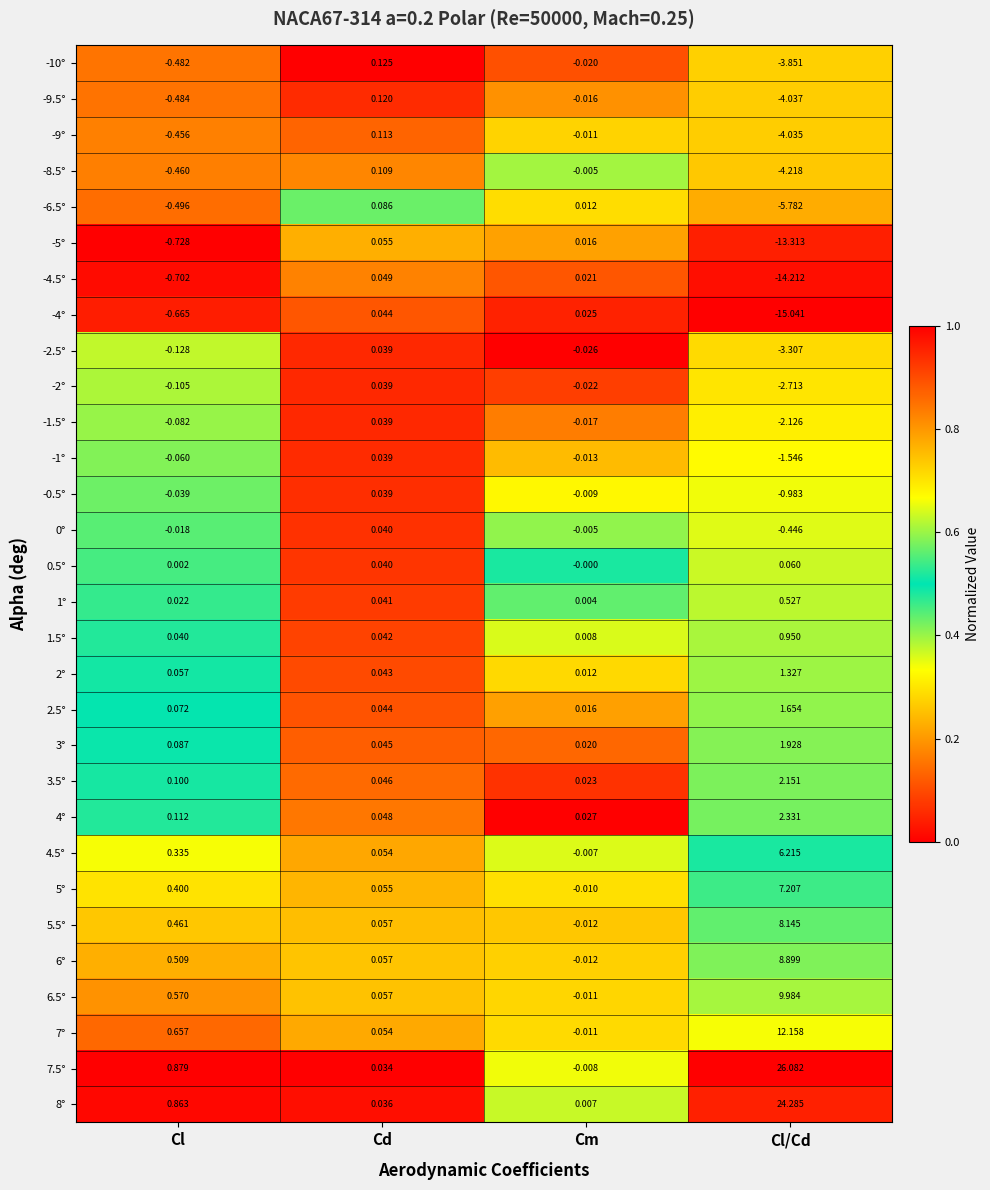

At which category is the sum across all series the highest?

Cl/Cd